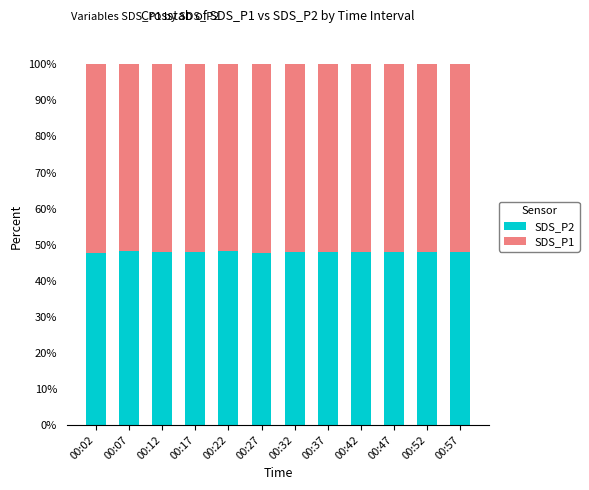

True or false: SDS_P2 has a value of 48.2 at 00:22.

True